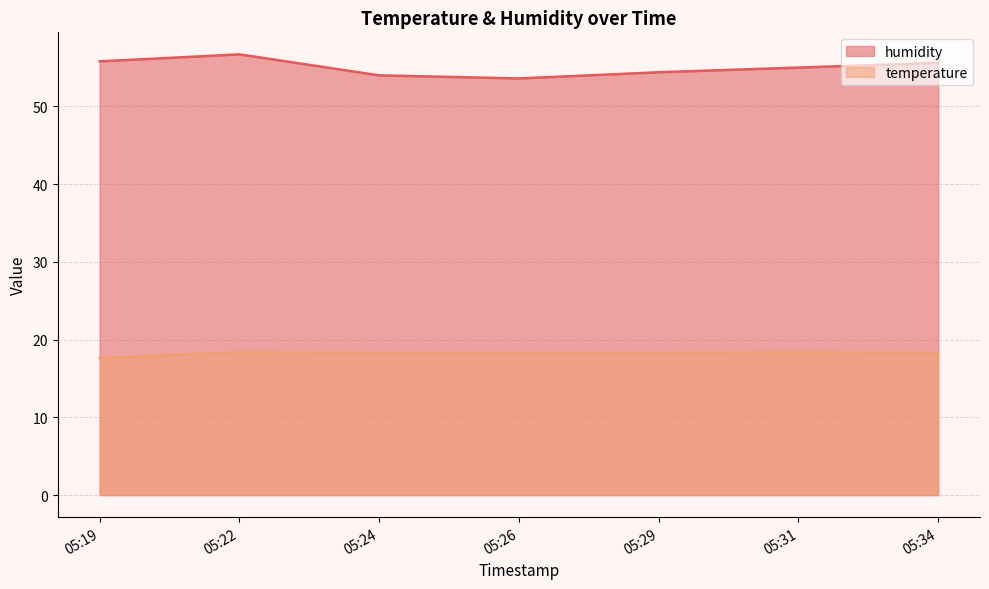

What is the total value across all series at 05:26?

71.9